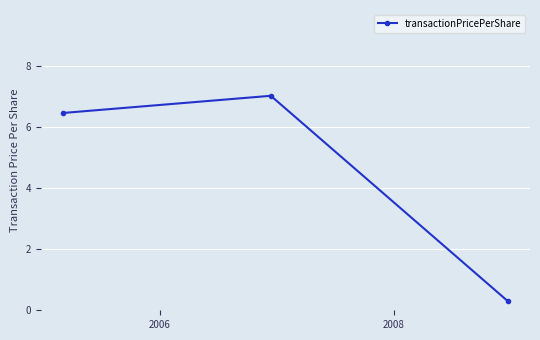

What is the minimum value shown in the chart?

0.3